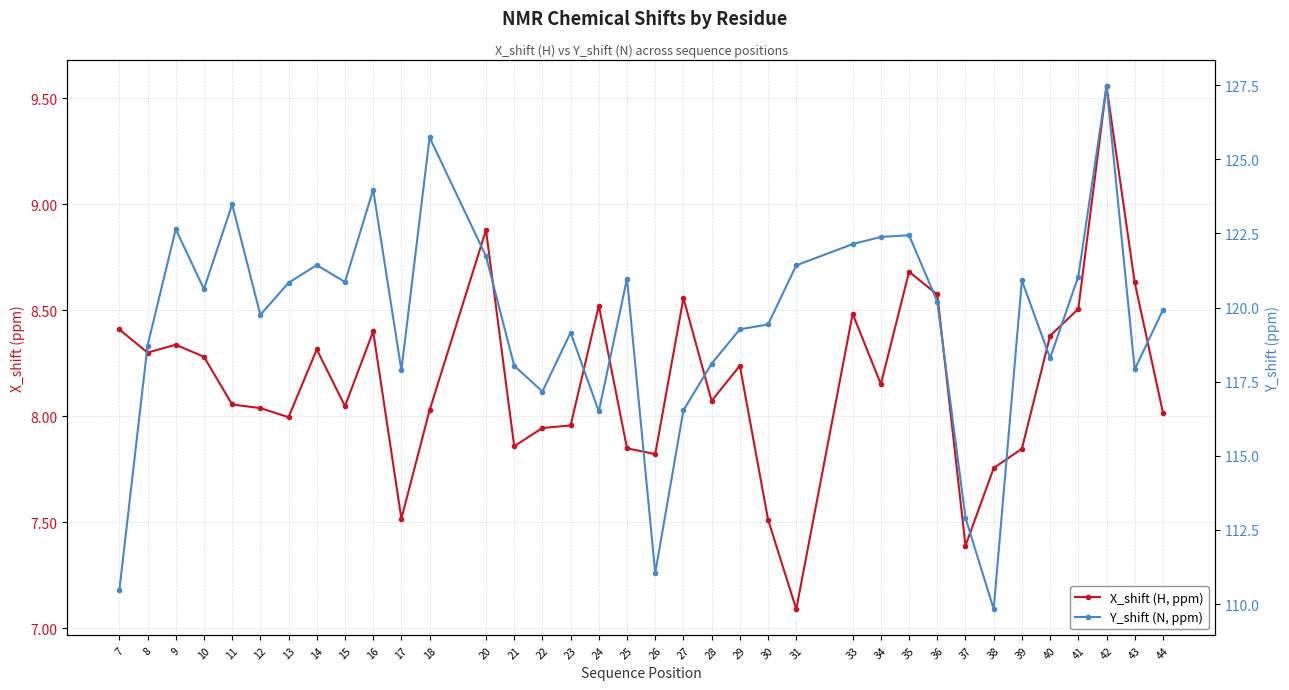

Reading left to right, what are all the values shown in this chart?

X_shift (H, ppm): 8.4	8.3	8.3	8.3	8.1	8.0	8.0	8.3	8.0	8.4	7.5	8.0	8.9	7.9	7.9	8.0	8.5	7.8	7.8	8.6	8.1	8.2	7.5	7.1	8.5	8.2	8.7	8.6	7.4	7.8	7.8	8.4	8.5	9.6	8.6	8.0
Y_shift (N, ppm): 110.5	118.7	122.6	120.6	123.5	119.8	120.8	121.4	120.9	124.0	117.9	125.7	121.7	118.0	117.2	119.2	116.5	121.0	111.0	116.5	118.1	119.3	119.4	121.4	122.1	122.4	122.4	120.2	112.9	109.8	120.9	118.3	121.0	127.5	117.9	119.9